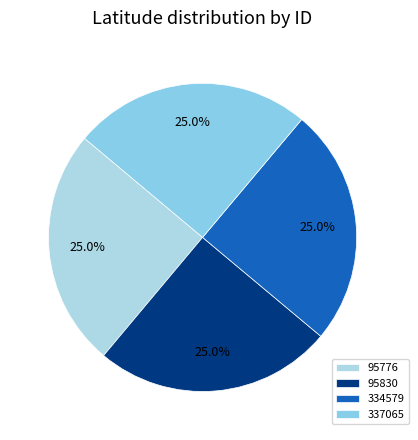

What is the total percentage of 334579 and 95776?

50.0%